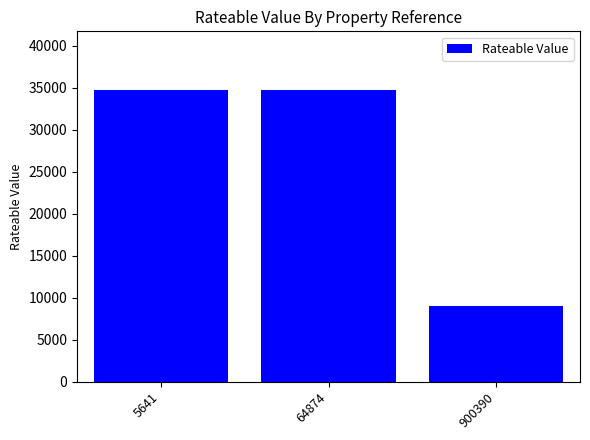

What is the approximate value at 5641?

34750